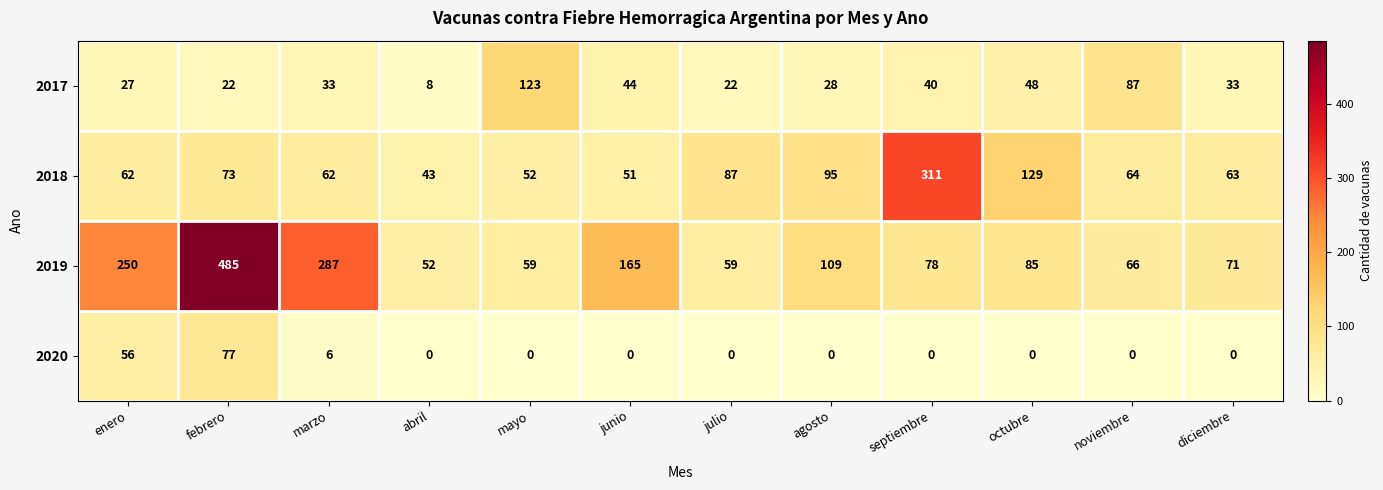

What is the difference between the second highest and second lowest values in the 2019 series?

228